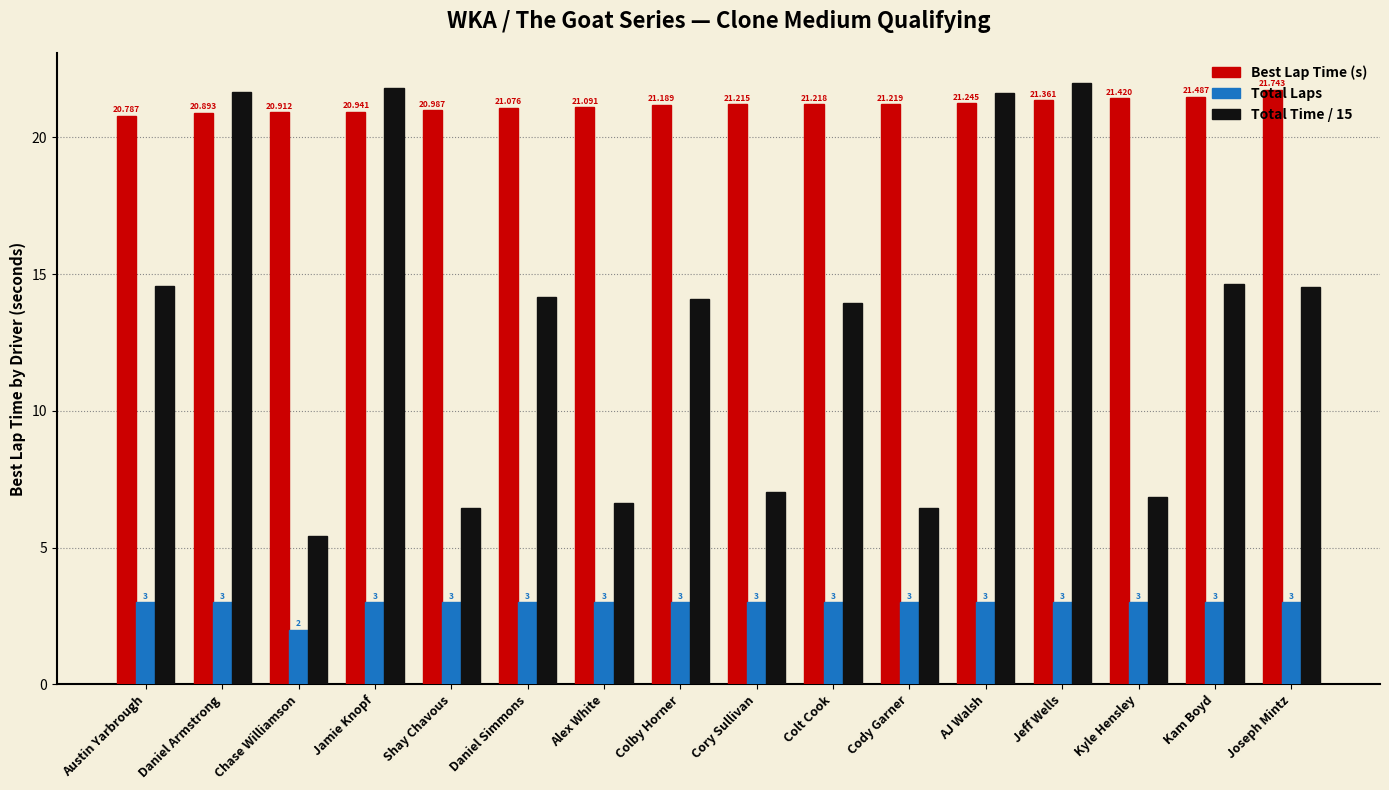

Which series has the largest total across all categories?

Best Lap Time (s)